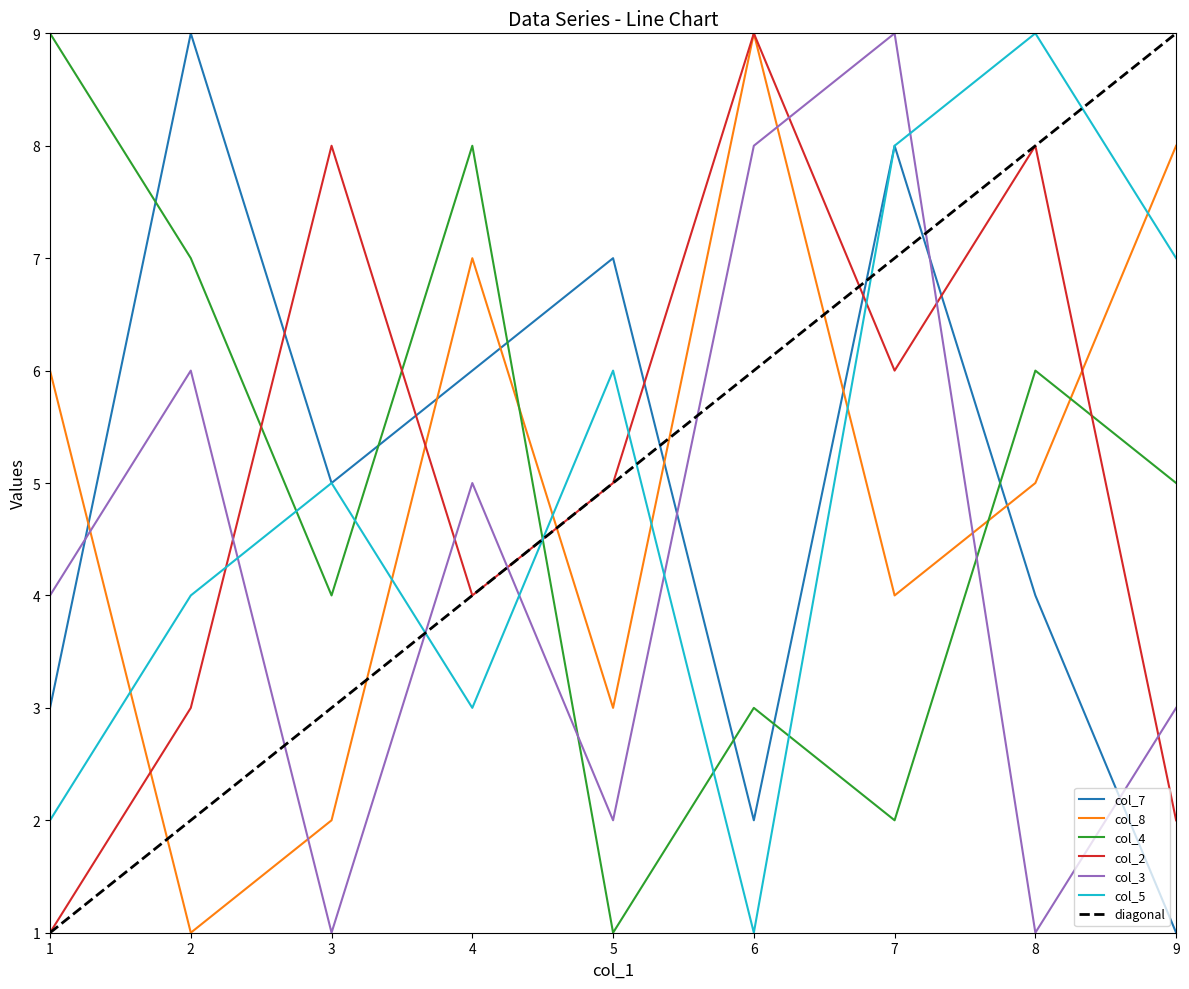

True or false: col_8 and col_3 cross at least once.

True